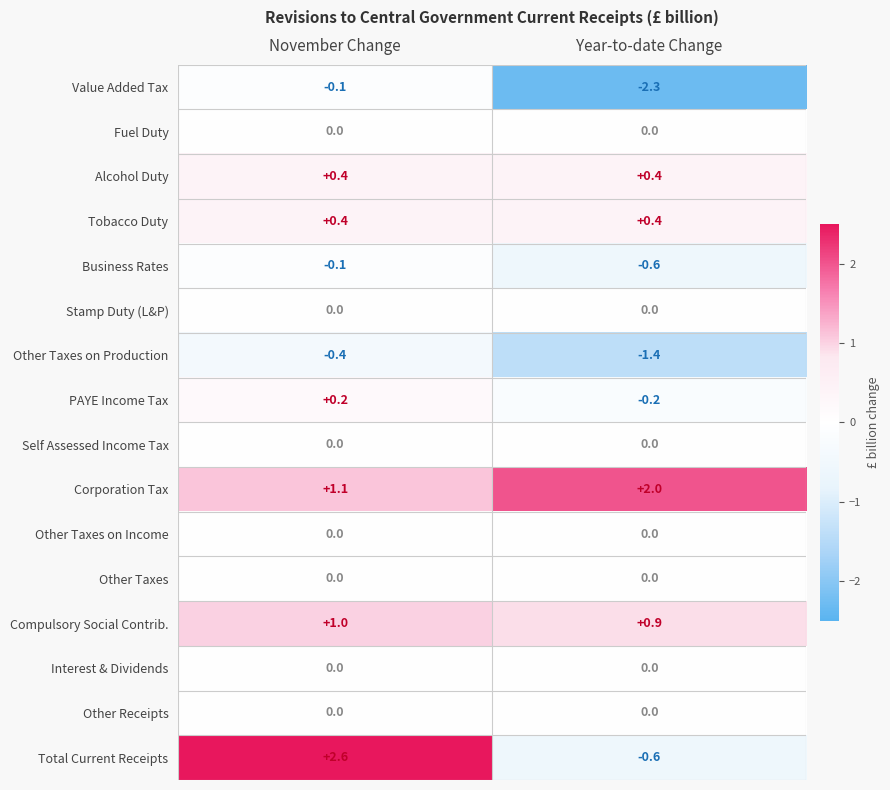

Is it true that Corporation Tax equals 1.7 at November Change?

False